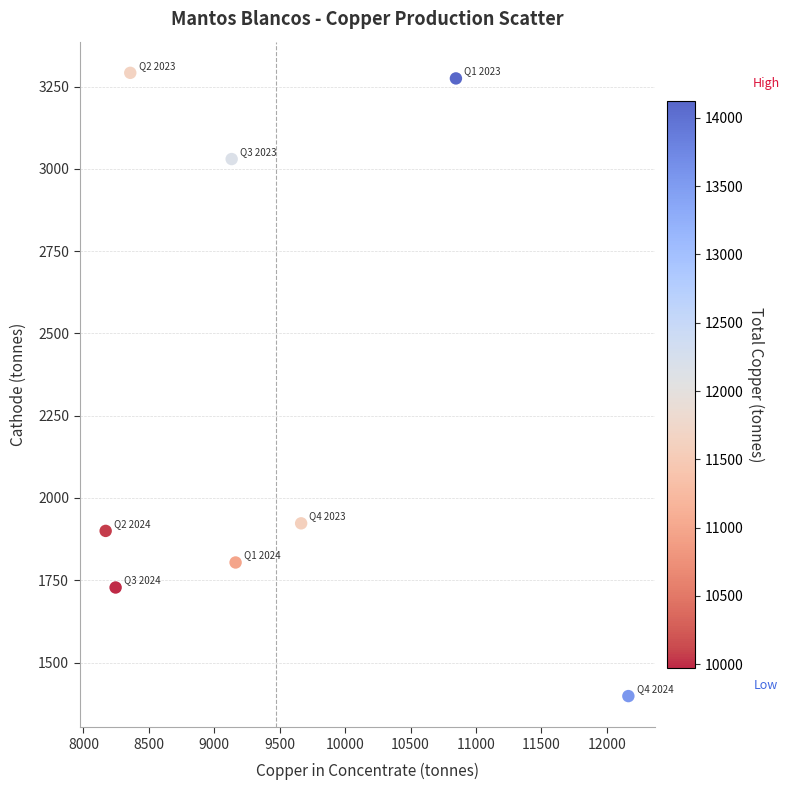

What Y value in the scatter plot is closest to 2345?

1923